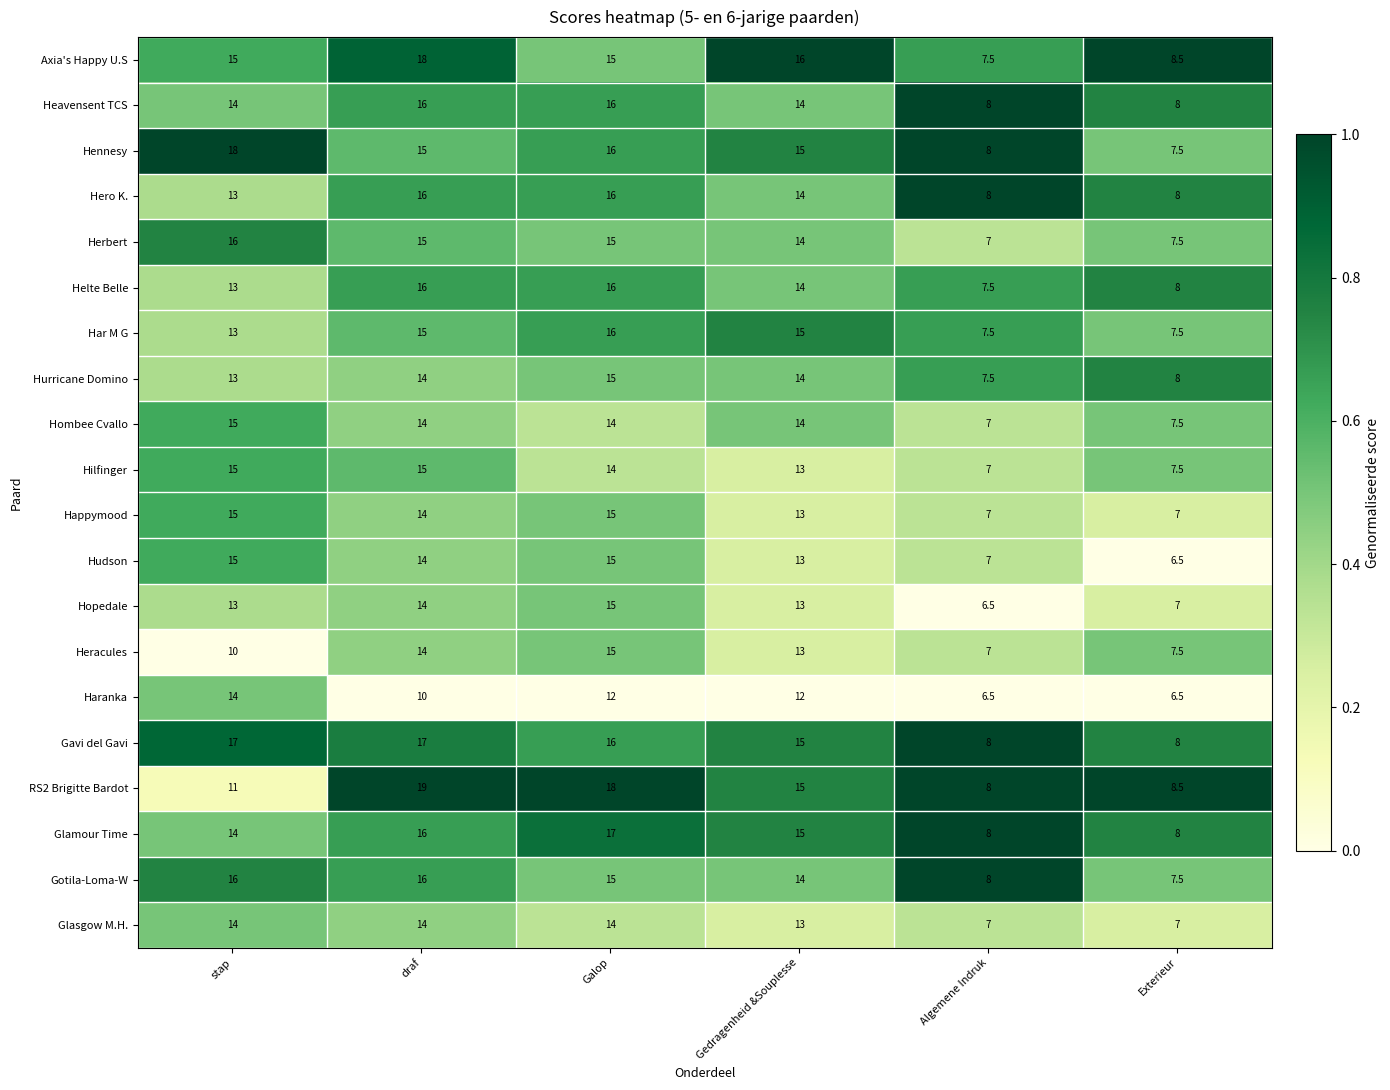

Which series has the largest range (max minus min)?

RS2 Brigitte Bardot